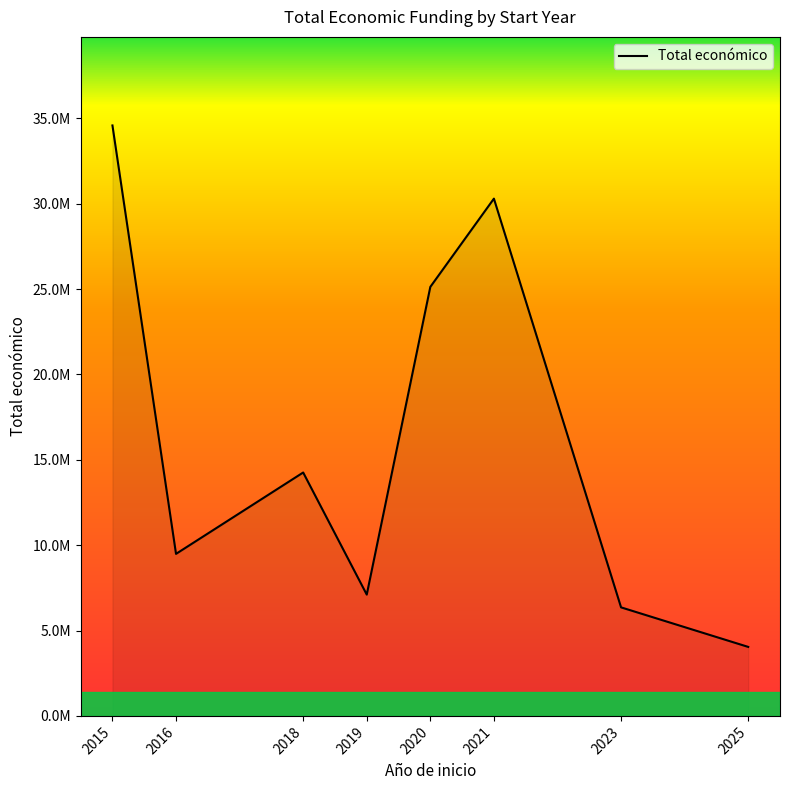

What is the average value?

16408908